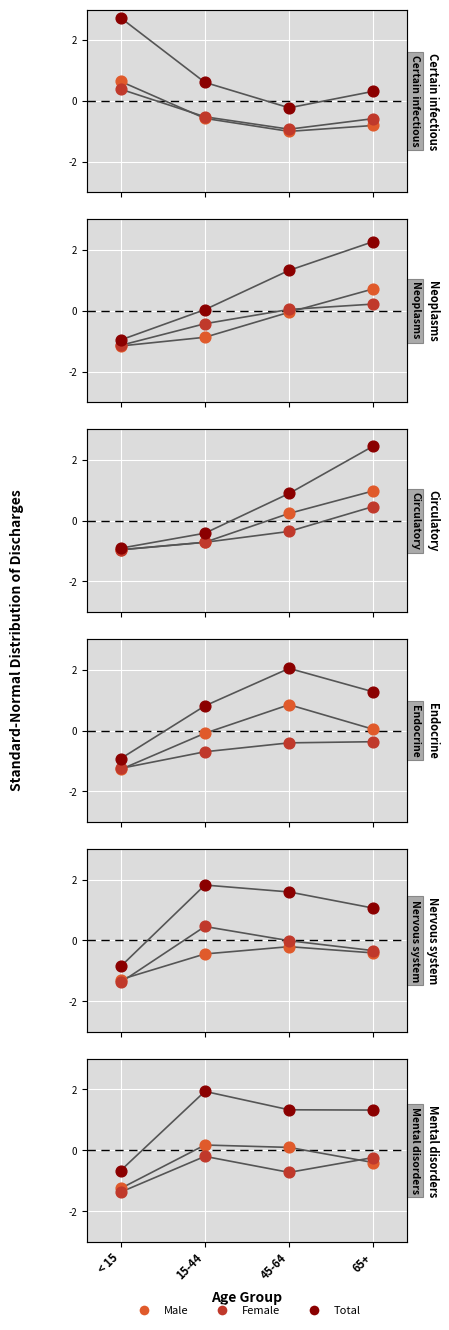

Which series contains the highest Y value?

Total